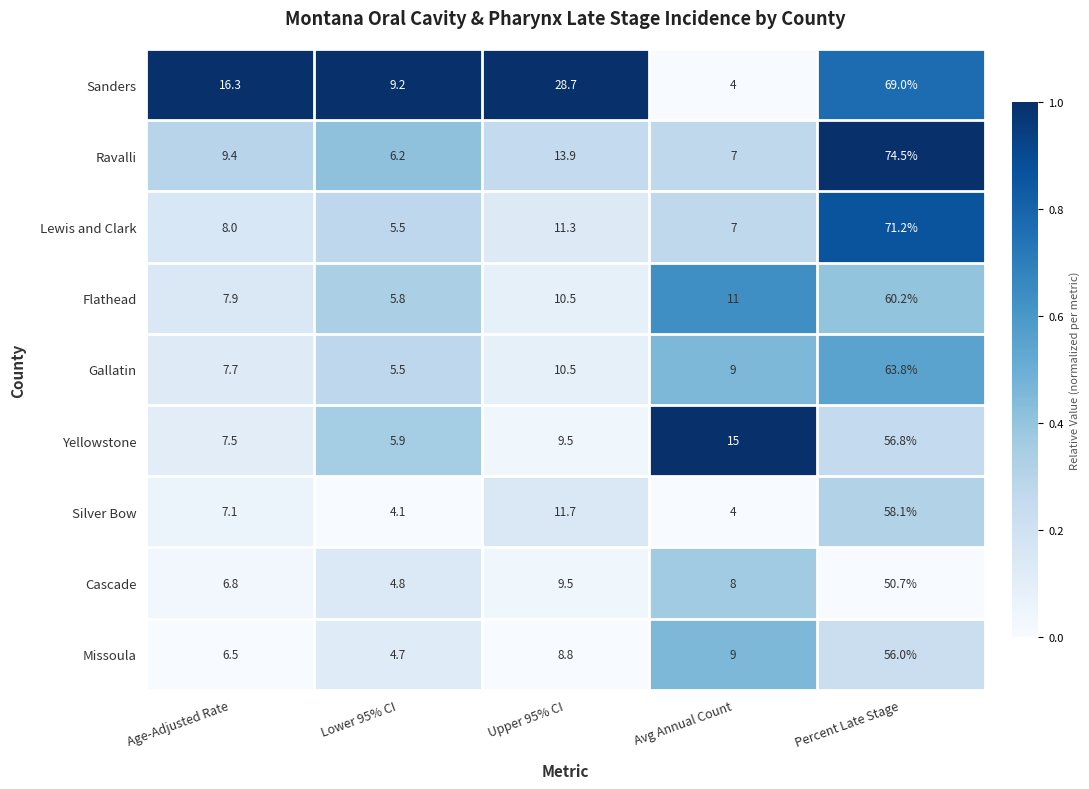

Read the Cascade value at Age-Adjusted Rate.

6.8